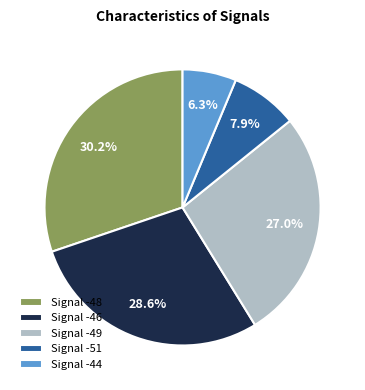

Is there a majority slice in this chart?

No